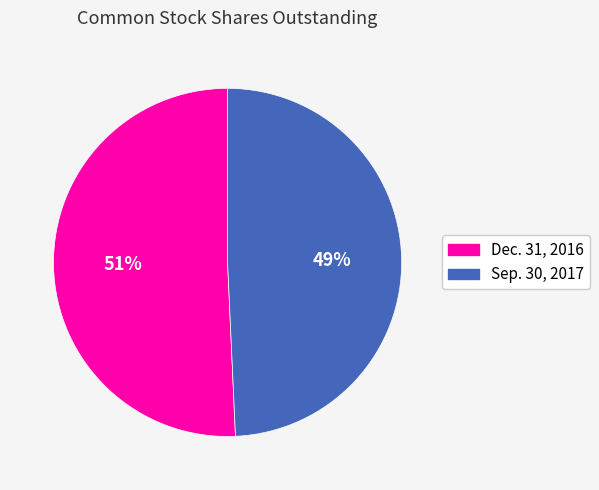

To the nearest percent, what is the combined percentage of Sep. 30, 2017 and Dec. 31, 2016?

100%